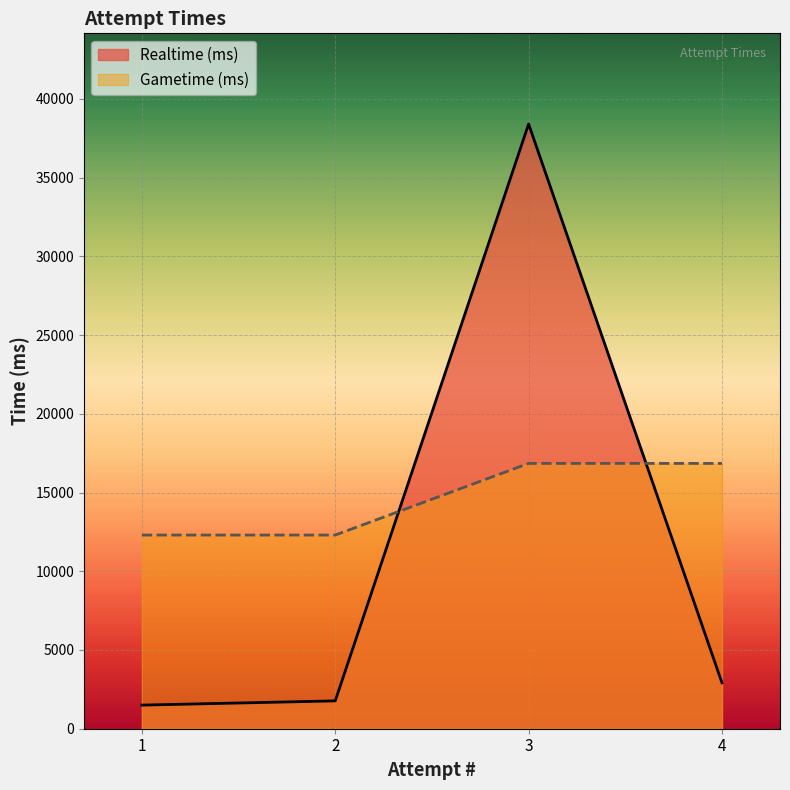

How many values are between 12300 and 16850?

4